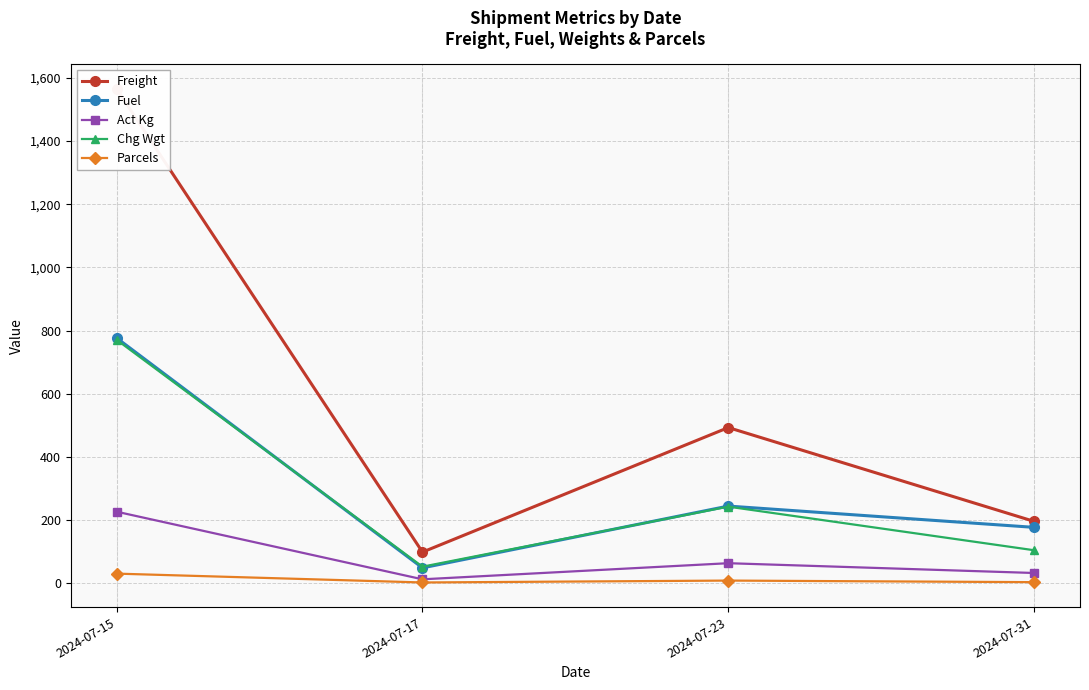

True or false: Act Kg and Freight cross at least once.

False